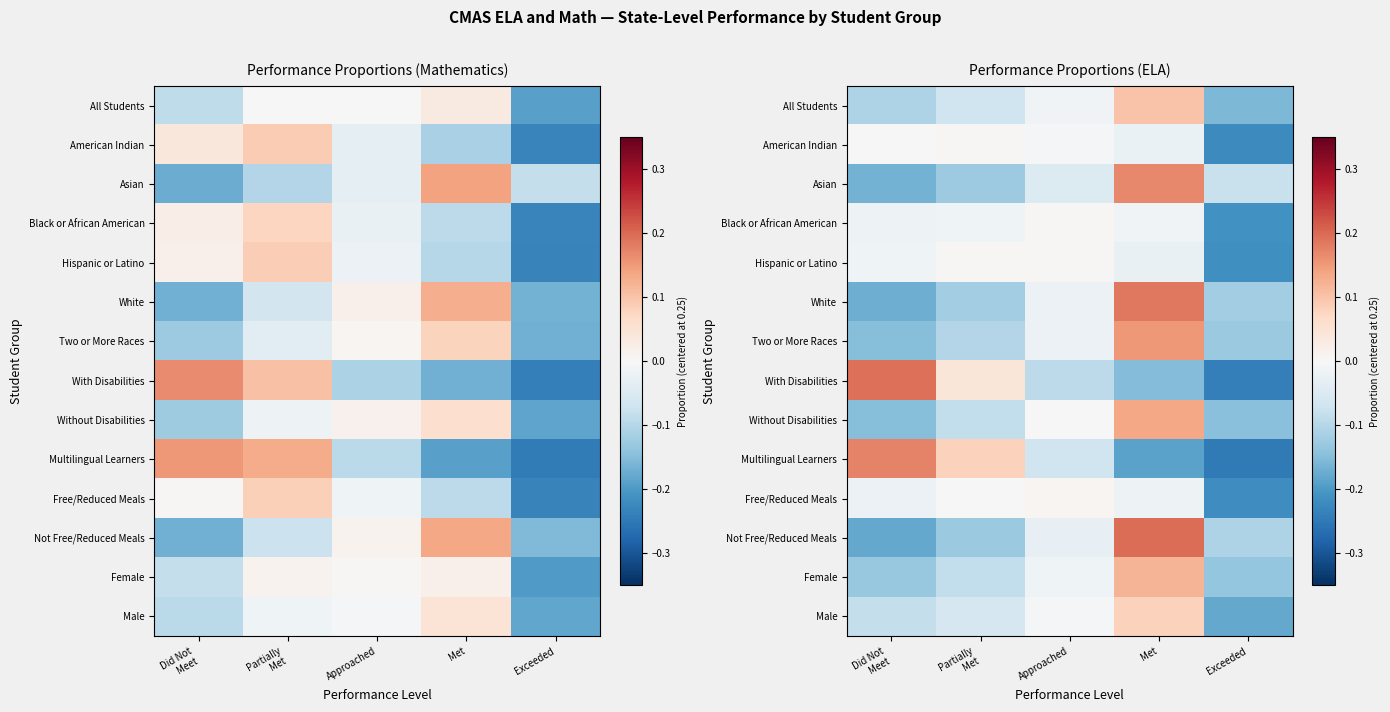

True or false: Hispanic or Latino has a value of -0.0 at Met.

True